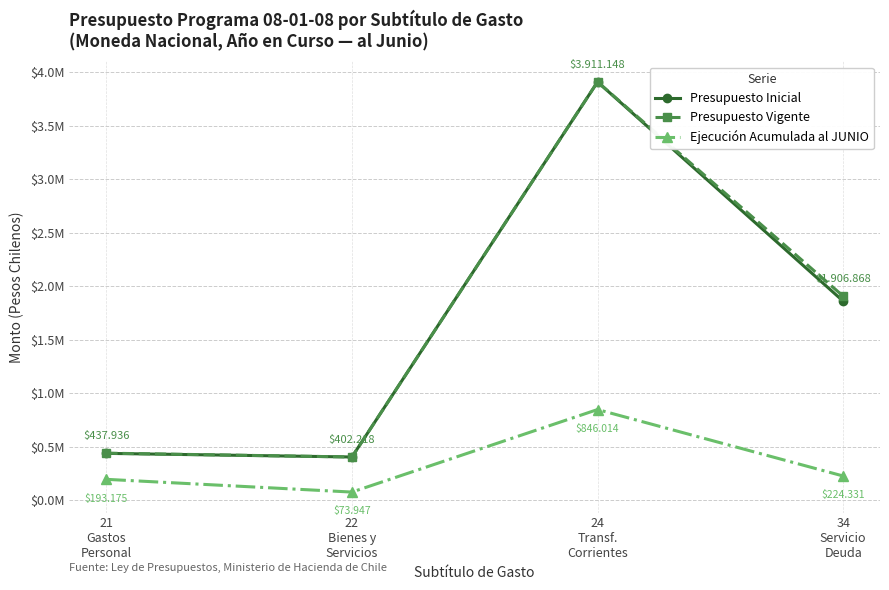

Is this an area chart (filled region under the line)?

No